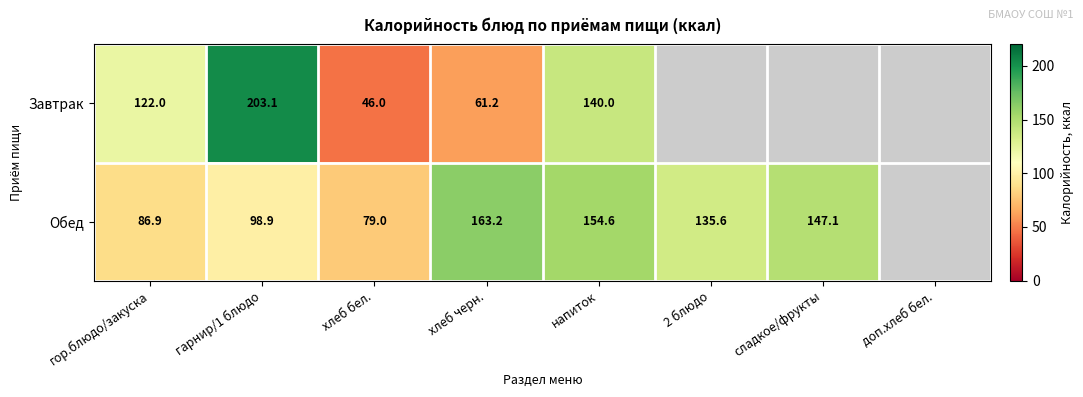

At хлеб черн., list the series in order from smallest to largest.

Завтрак, Обед